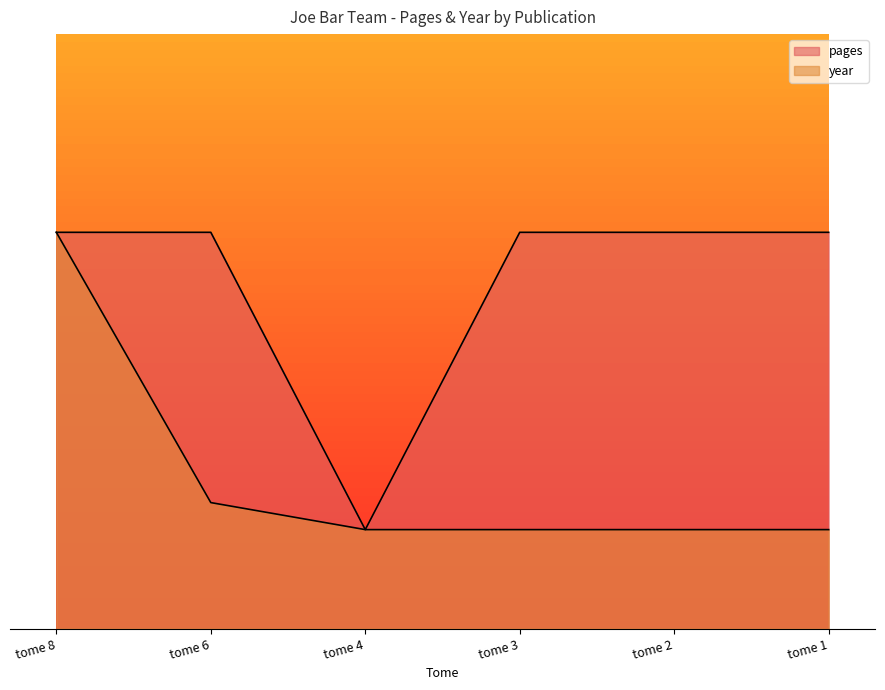

What is the value of the year point at the 3rd from the left?

100.0